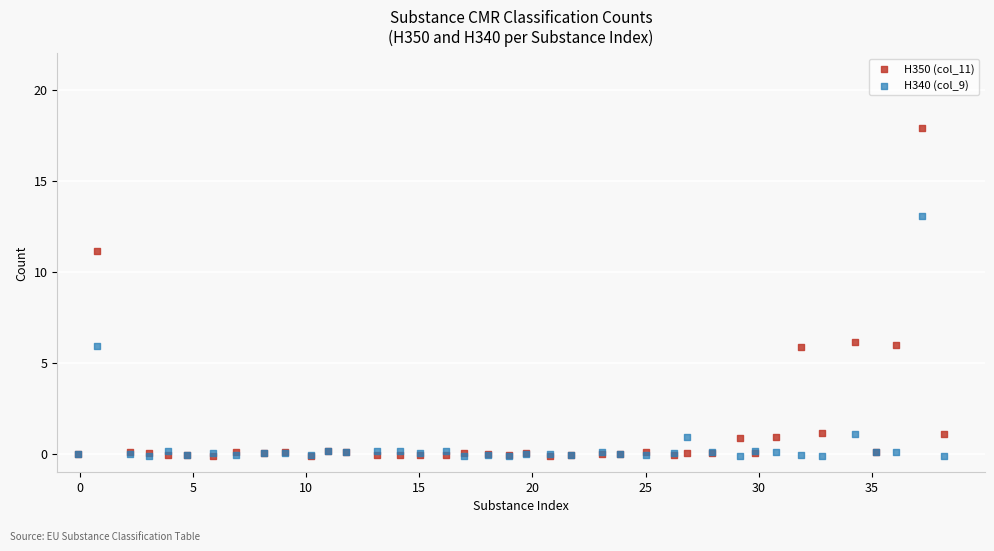

What are all the series names shown in the legend?

H350 (col_11), H340 (col_9)